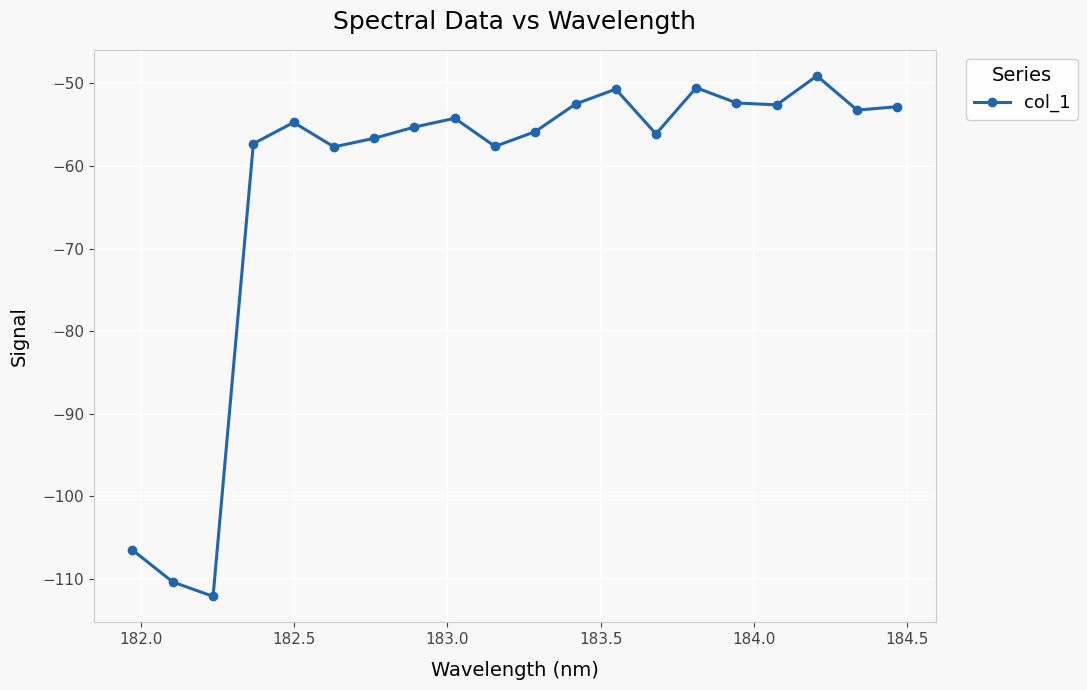

What is the value of the 5th point from the left?

-54.7